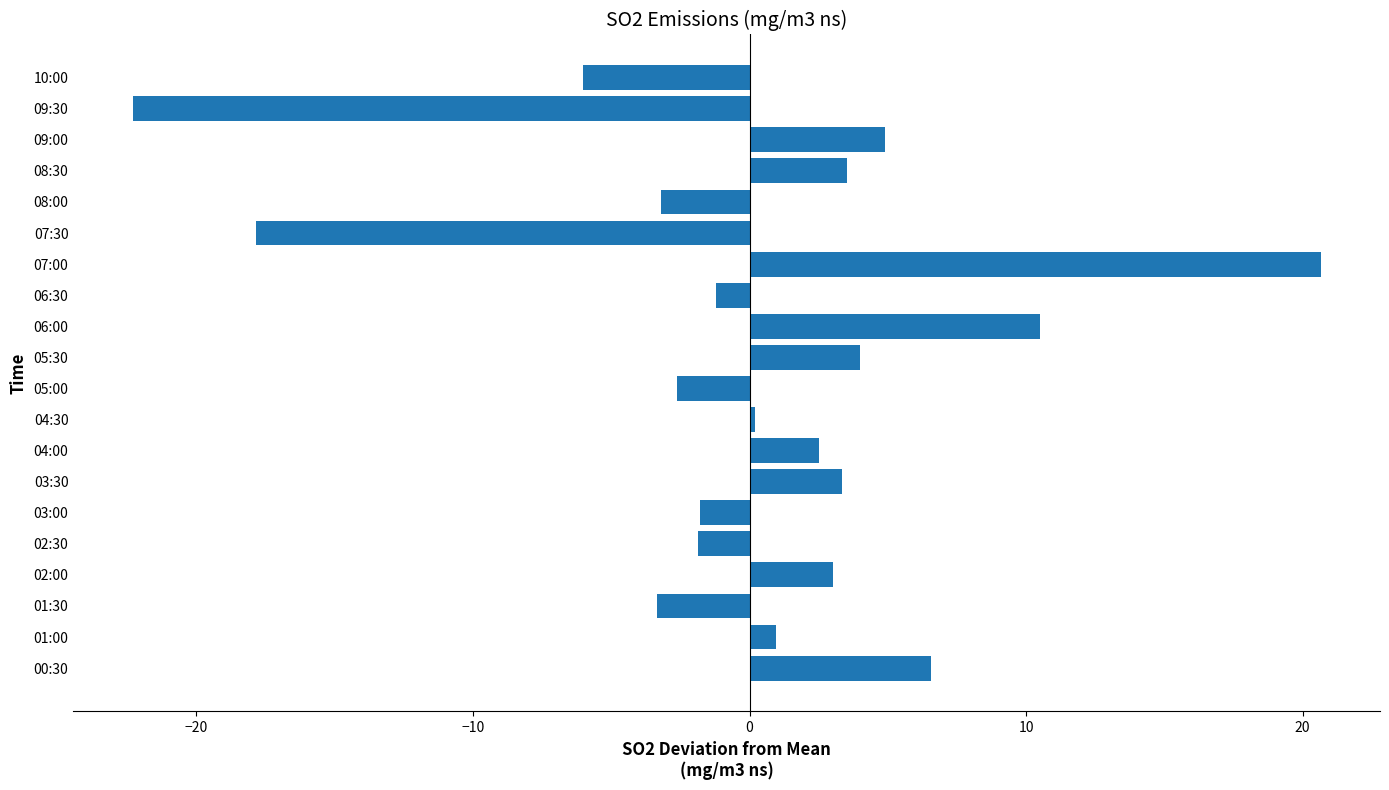

At which category does the chart reach its minimum across all series?

09:30